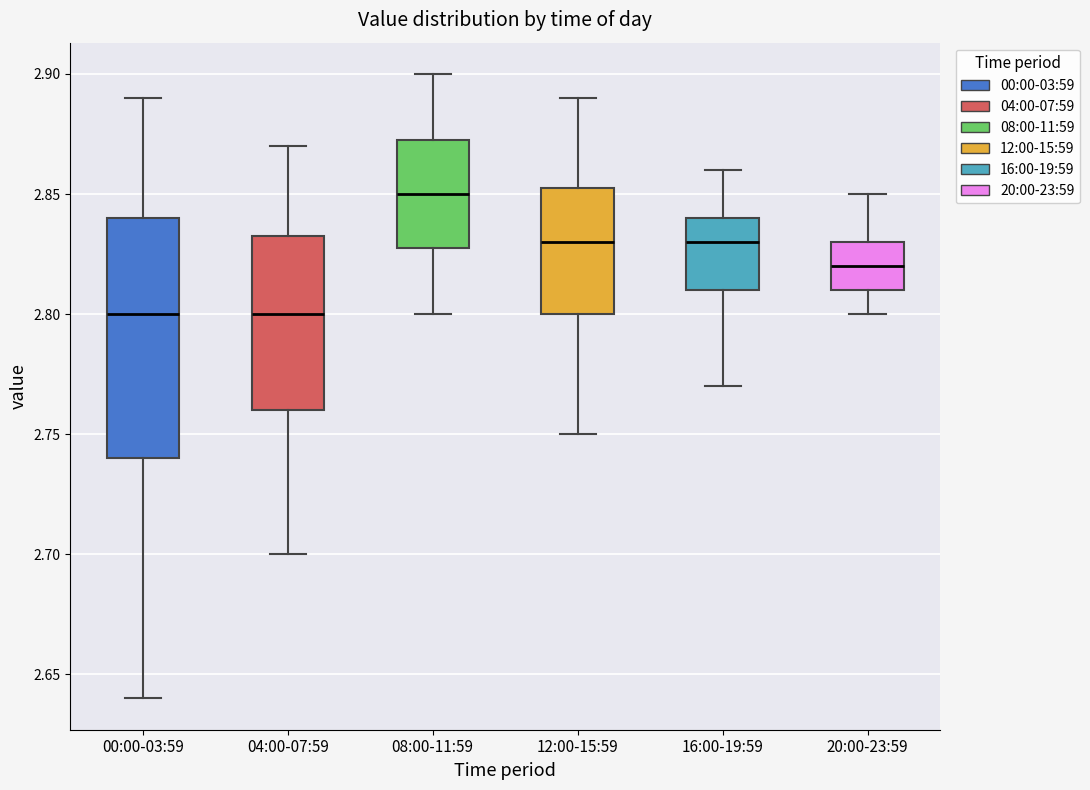

Where is the upper edge of the box for 16:00-19:59 on the y-axis? The values are not printed on the chart, so give them approximately, as read against the axis.

2.840